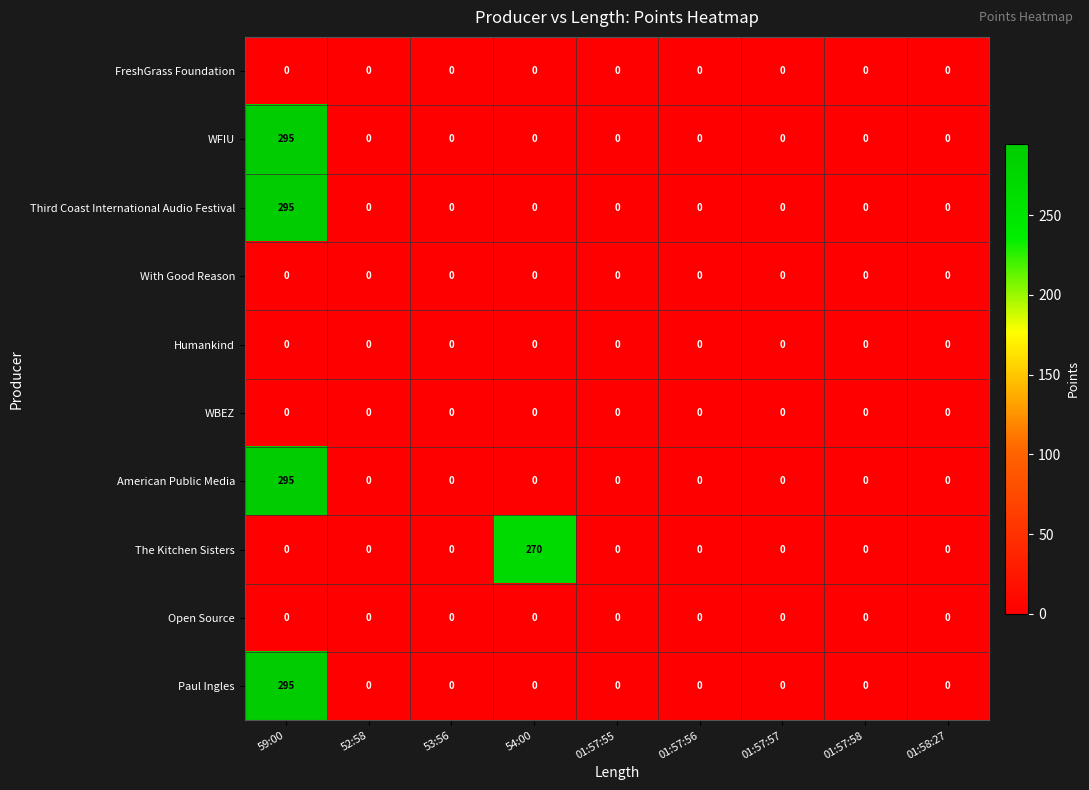

The value of Paul Ingles at 59:00 is 514. True or false?

False